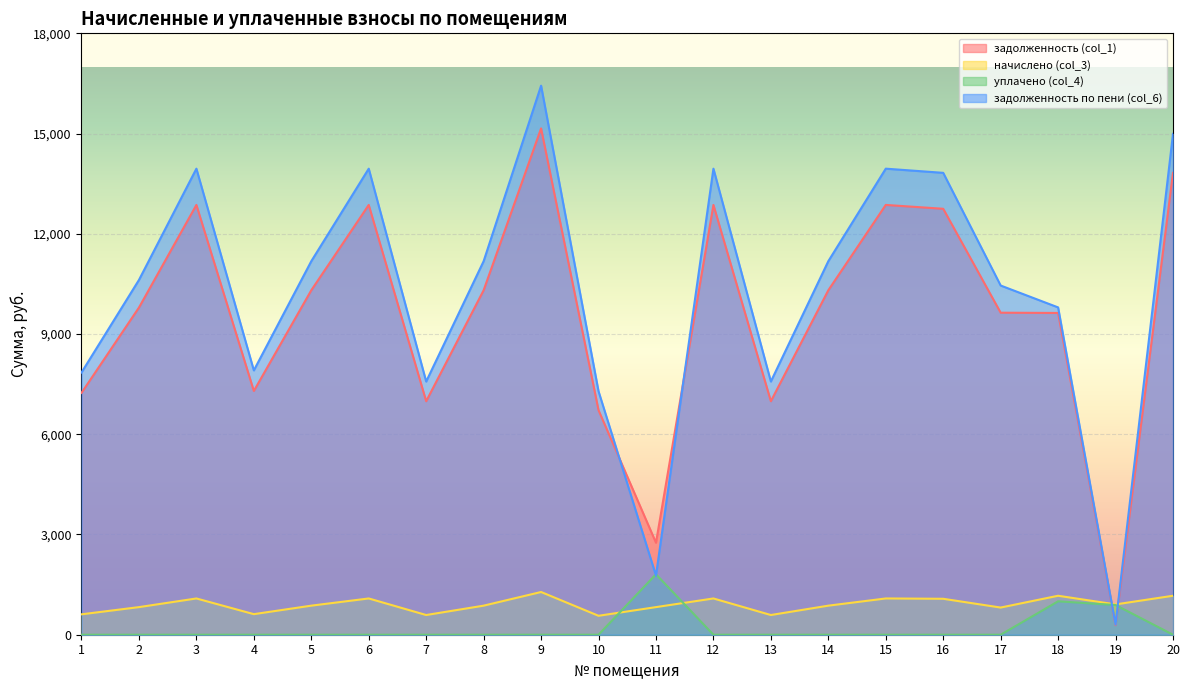

What is the total value across all series at 2?

21236.4